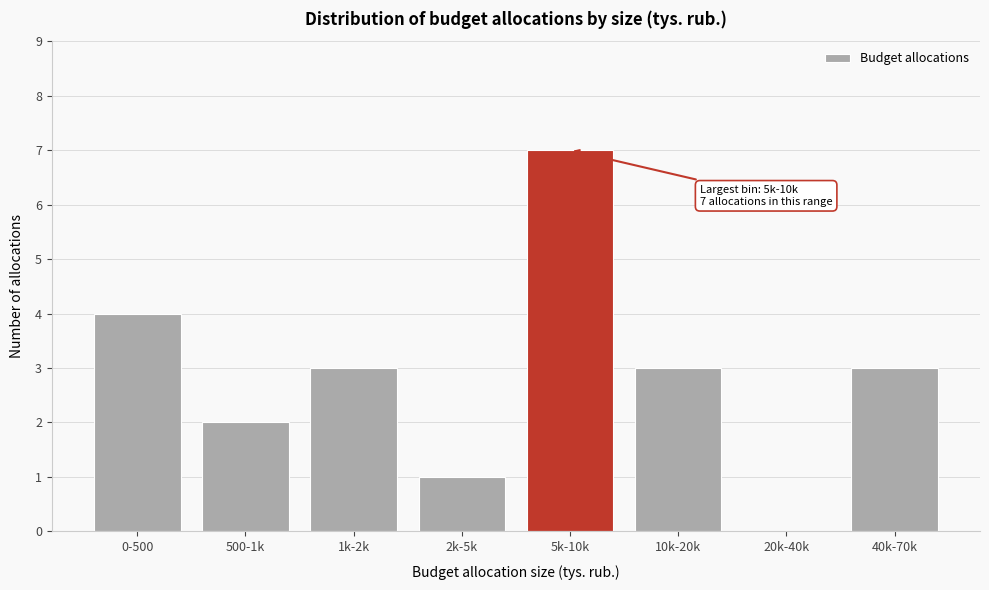

Reading left to right, what are all the values shown in this chart?

0-500=4	500-1k=2	1k-2k=3	2k-5k=1	5k-10k=7	10k-20k=3	20k-40k=0	40k-70k=3